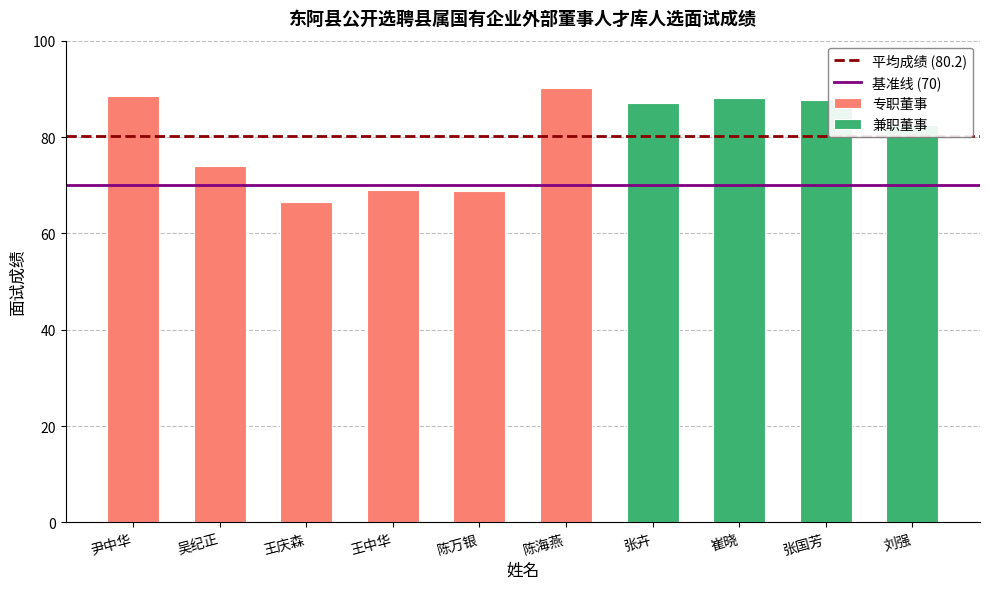

Which category has the highest value across all series?

陈海燕